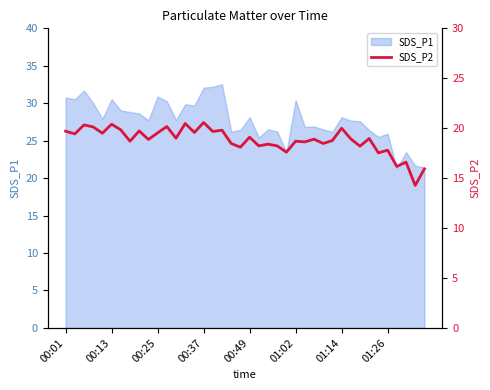

What is the highest value of the SDS_P1 series?

32.5